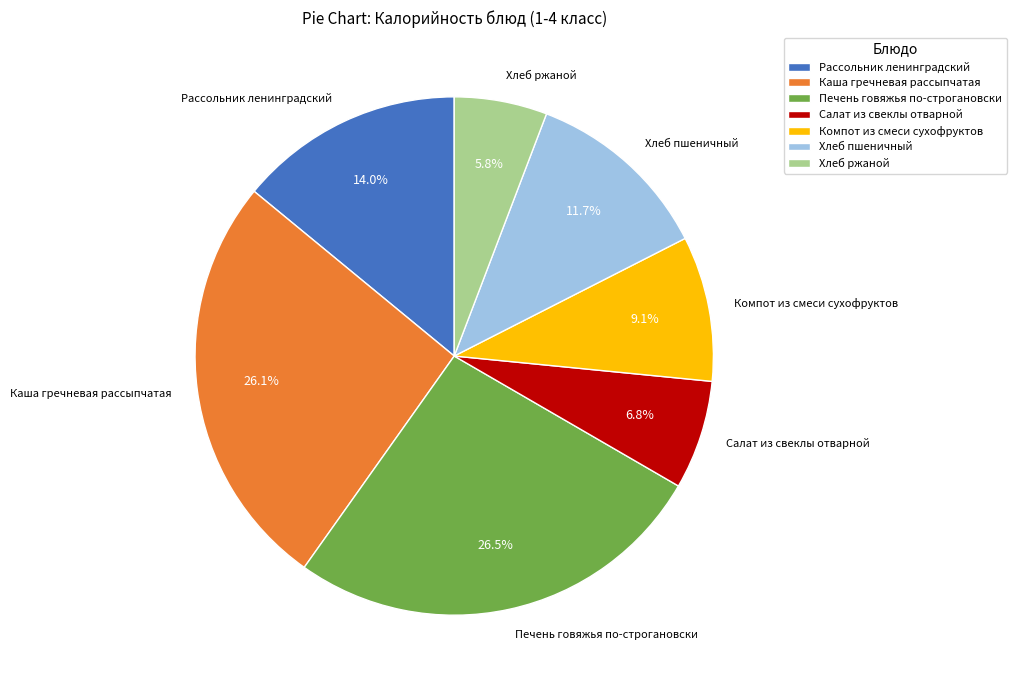

Which category has the smallest portion of the pie?

Хлеб ржаной